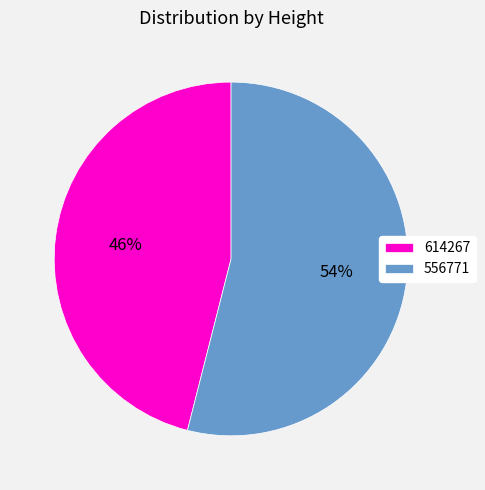

Rank the categories by value from highest to lowest.

556771, 614267